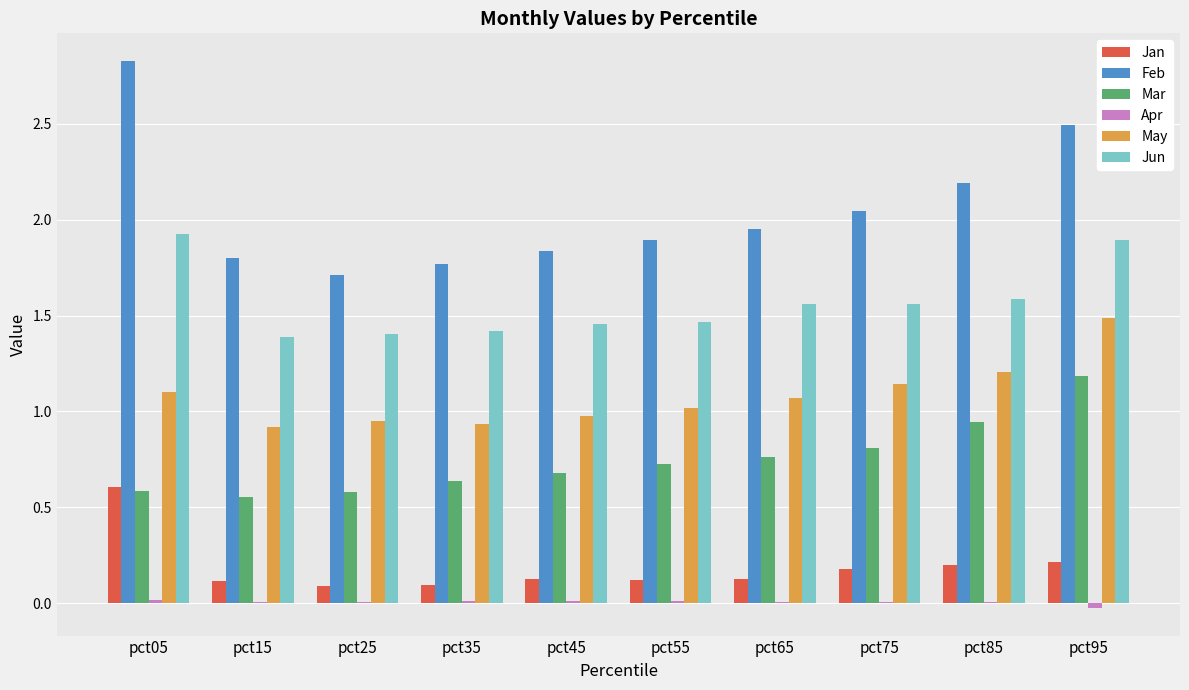

True or false: Jun has a value of 1.6 at pct65.

True